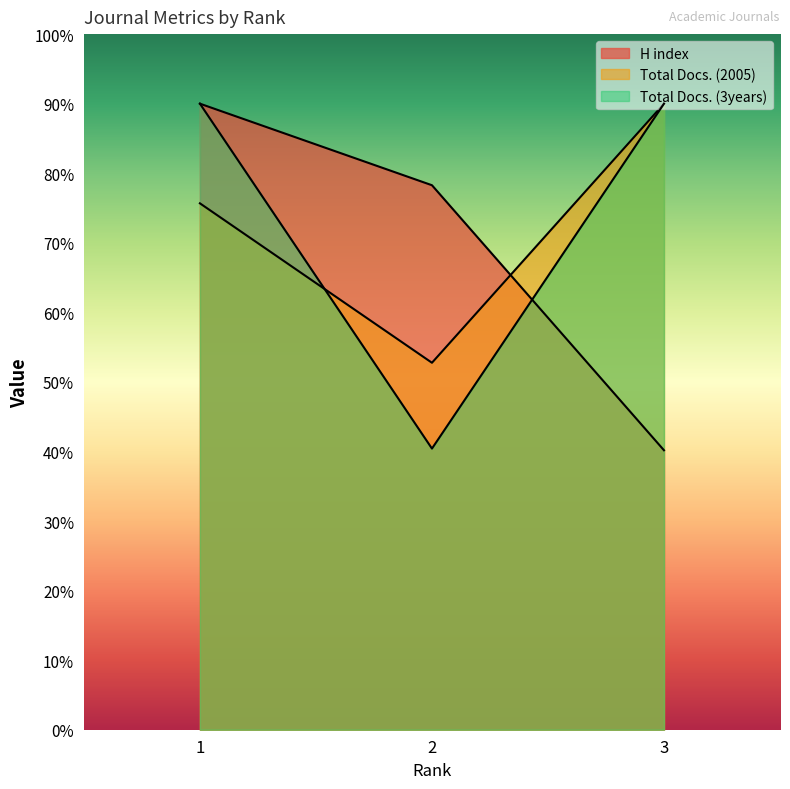

Reading left to right, extract all data points from this chart.

H index: 1=90.0	2=78.3	3=40.2
Total Docs. (2005): 1=75.7	2=52.8	3=90.0
Total Docs. (3years): 1=90.0	2=40.4	3=90.0